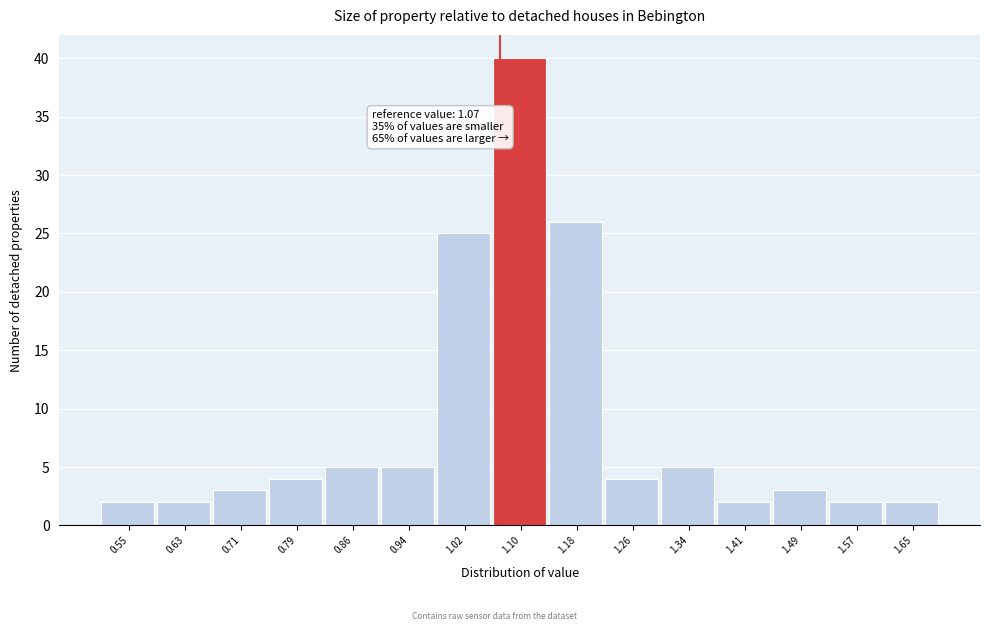

Over which range of the x-axis is the bar tallest?

1.06 to 1.14